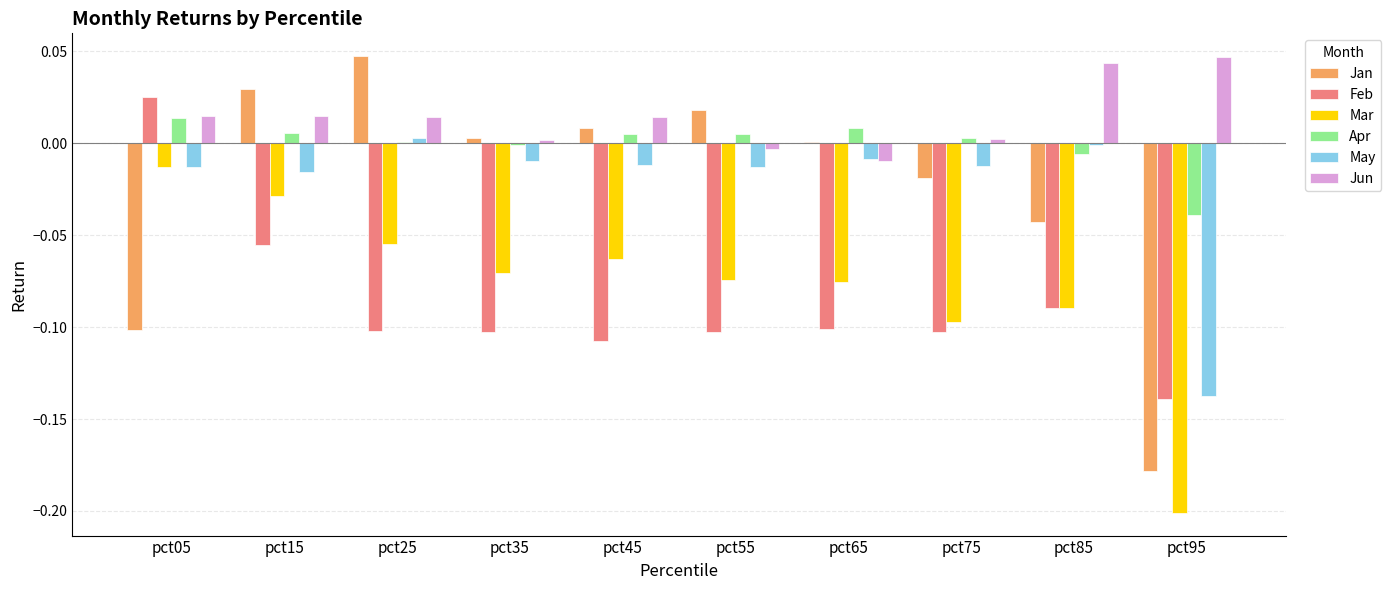

At which label does Jan reach its peak?

pct25